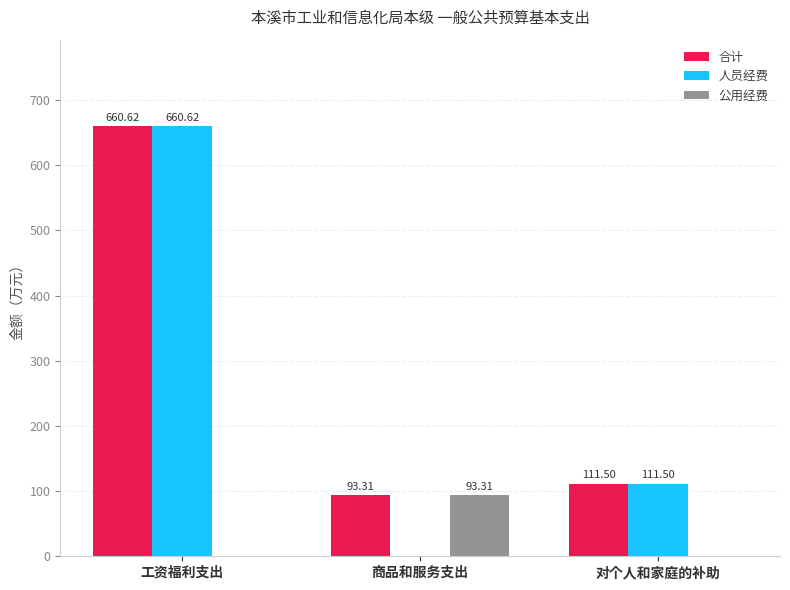

What is the approximate value of 人员经费 at 对个人和家庭的补助?

111.5